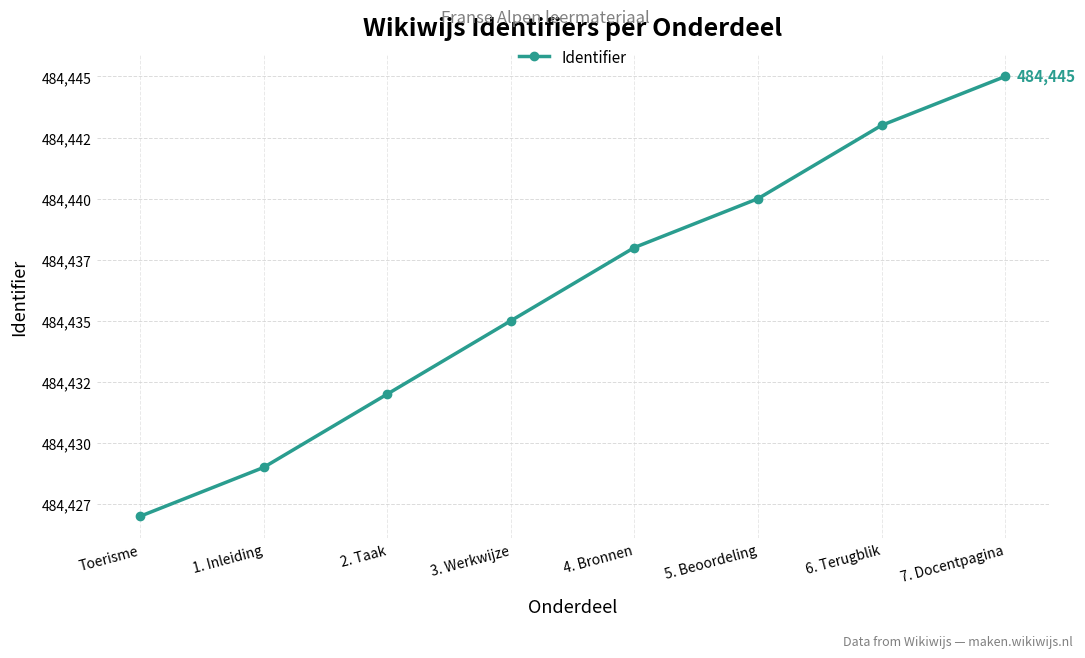

Does the chart have visible grid lines?

Yes